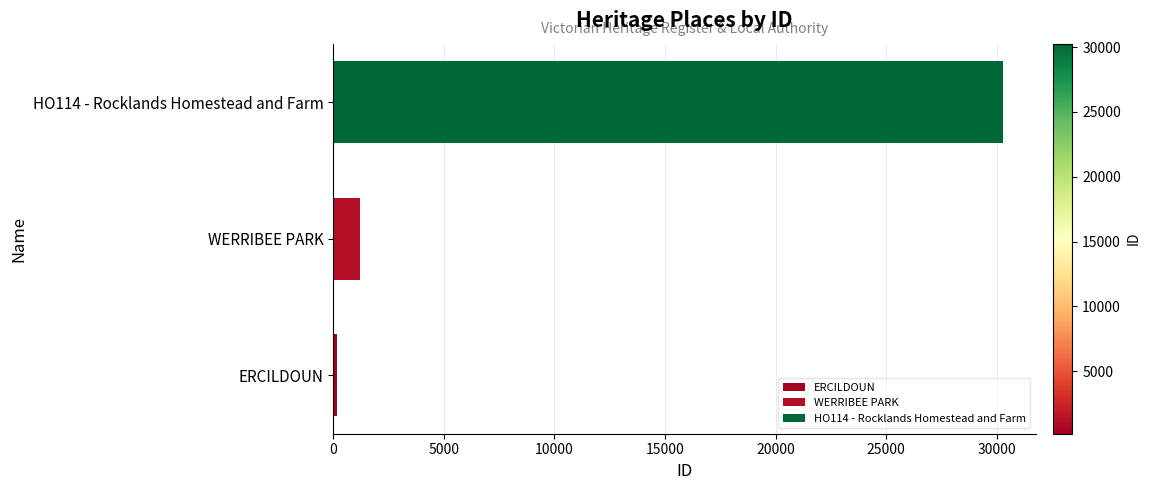

Rank the categories by value from lowest to highest.

ERCILDOUN, WERRIBEE PARK, HO114 - Rocklands Homestead and Farm